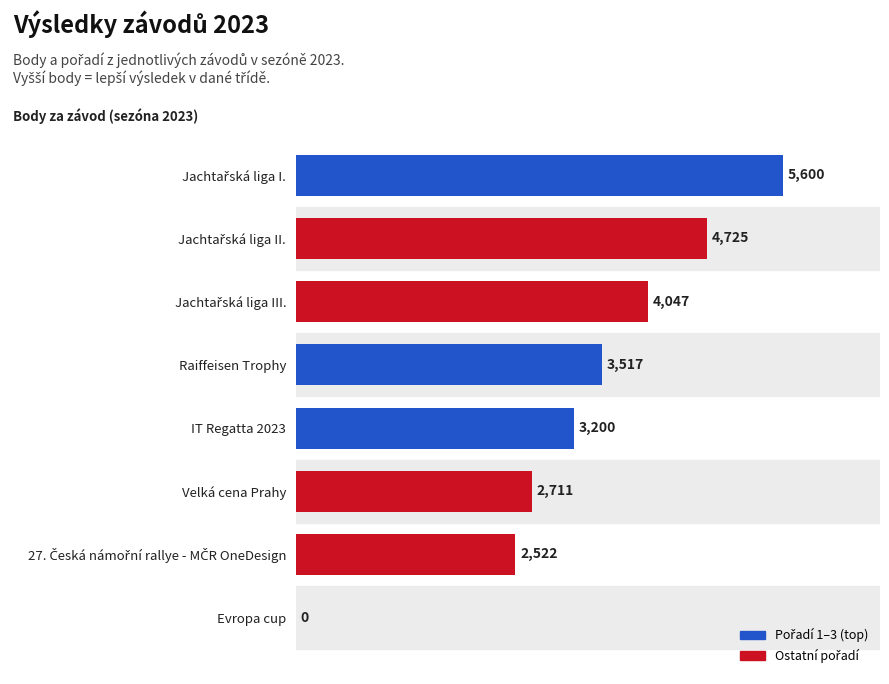

How many positive values are there?

7